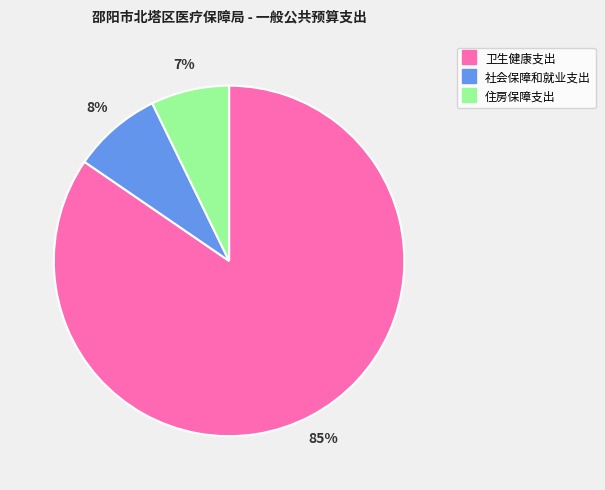

What is the smallest slice in the pie chart?

住房保障支出